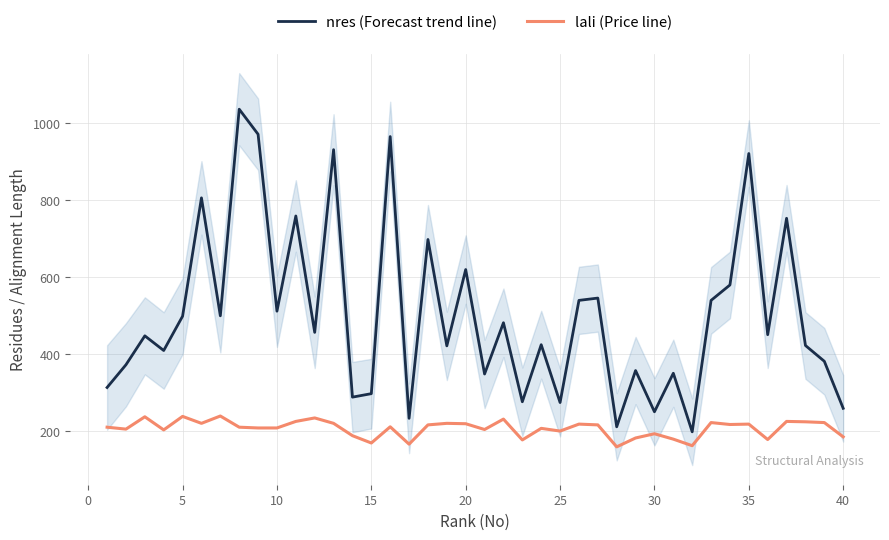

How many distinct data groups are displayed?

2